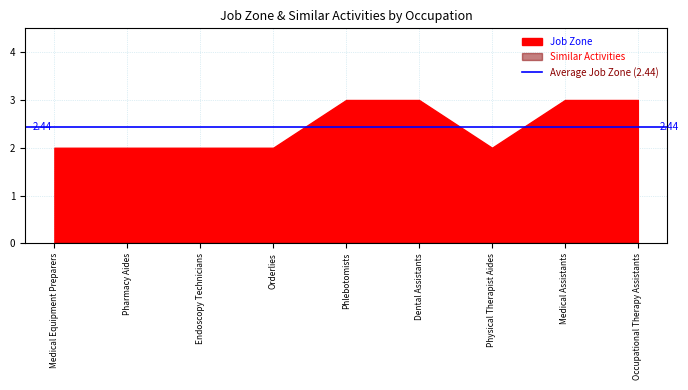

Reading left to right, transcribe all the data shown in this chart.

Job Zone: Medical Equipment Preparers=2	Pharmacy Aides=2	Endoscopy Technicians=2	Orderlies=2	Phlebotomists=3	Dental Assistants=3	Physical Therapist Aides=2	Medical Assistants=3	Occupational Therapy Assistants=3
Similar Activities: Medical Equipment Preparers=0	Pharmacy Aides=0	Endoscopy Technicians=0	Orderlies=0	Phlebotomists=0	Dental Assistants=0	Physical Therapist Aides=0	Medical Assistants=0	Occupational Therapy Assistants=0